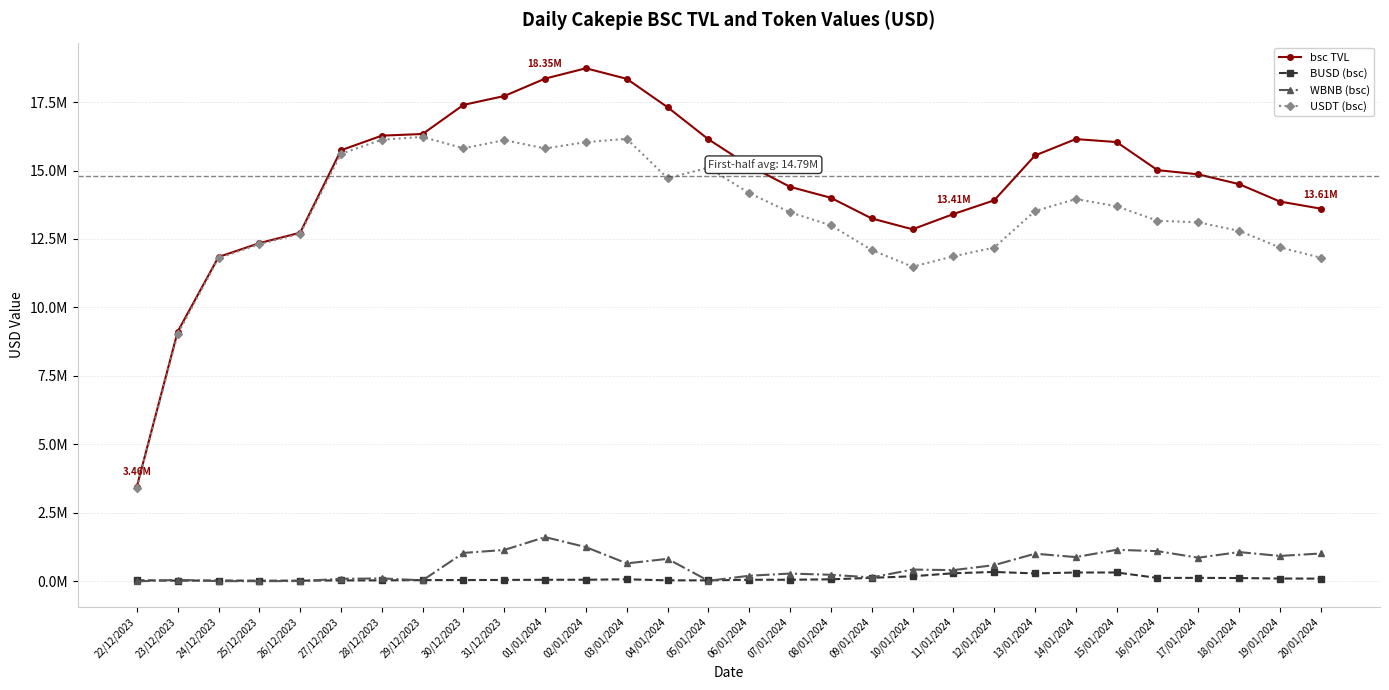

List the series in order of their peak value, highest first.

bsc TVL, USDT (bsc), WBNB (bsc), BUSD (bsc)